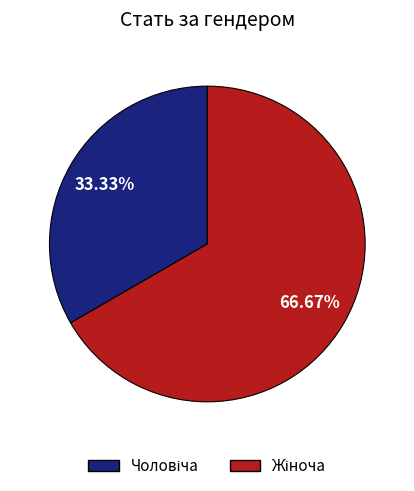

To the nearest percent, what is the difference between the largest and smallest slice percentages?

33%